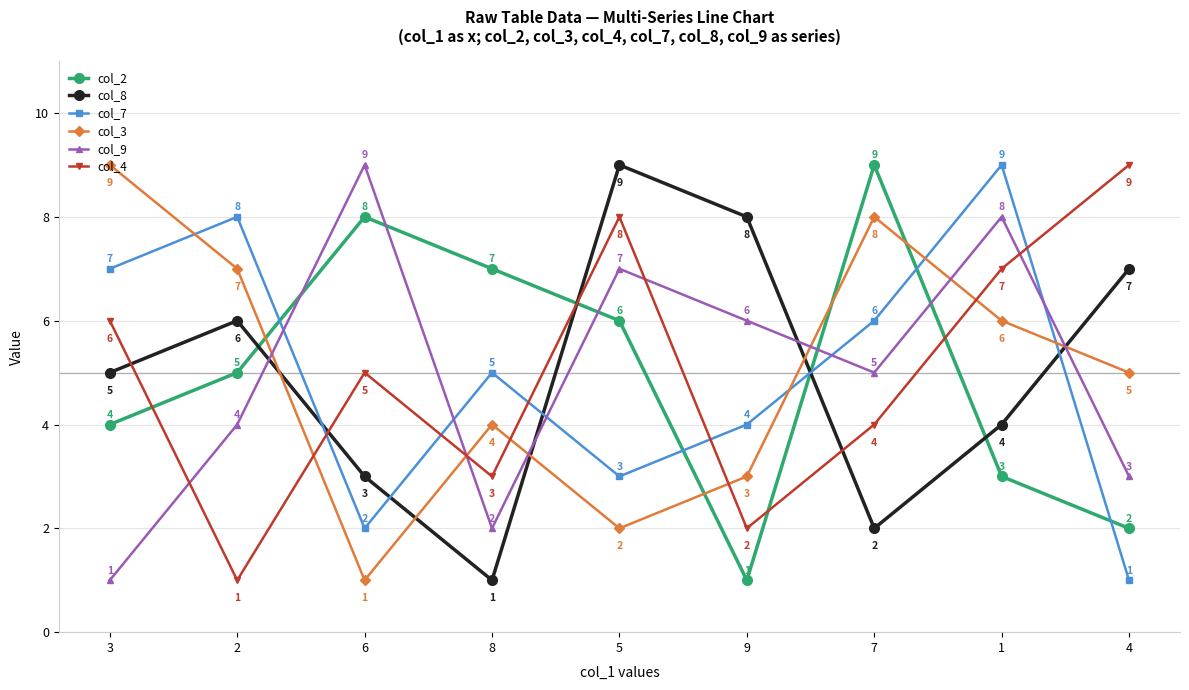

What is the minimum value shown in the chart?

1